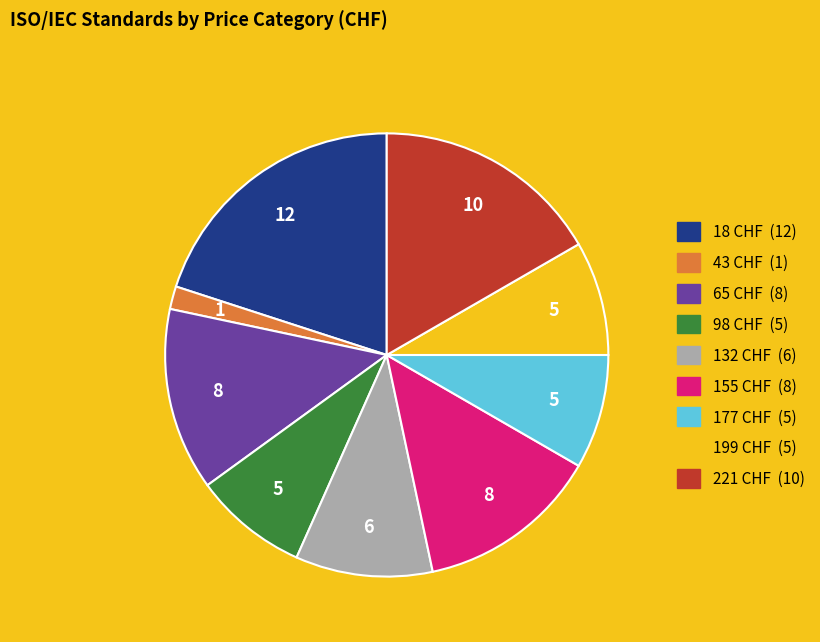

True or false: 98 CHF accounts for 8% of the total.

True